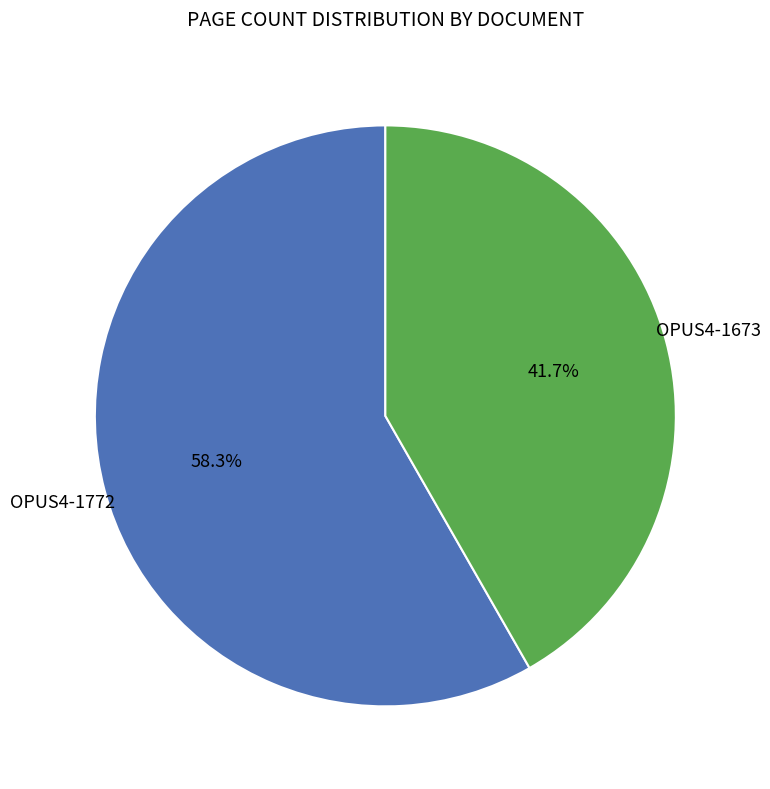

Is there a majority slice in this chart?

Yes